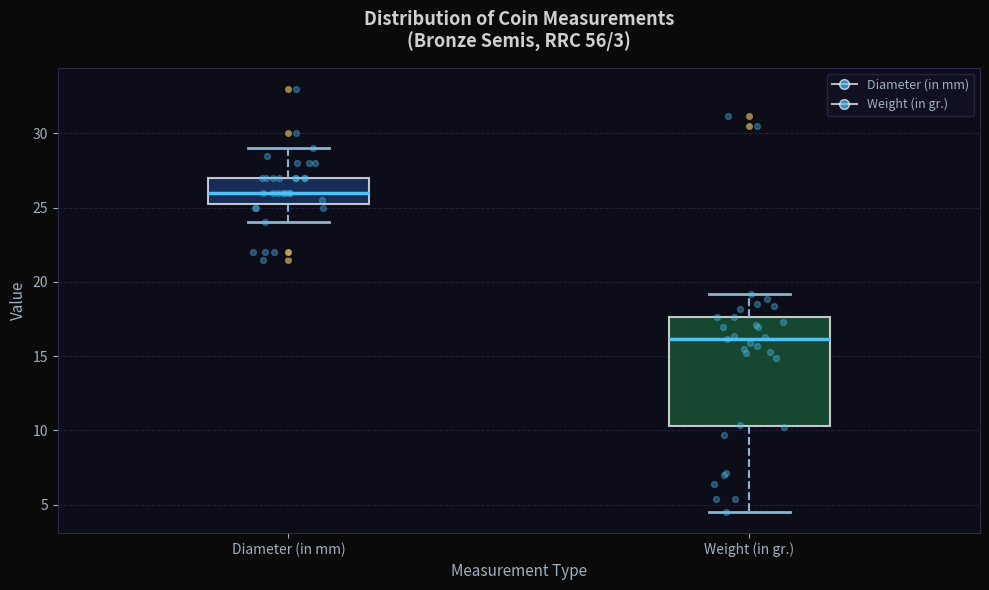

Reading left to right, transcribe this box plot: for each box, give where its median line is, the range the box spans, and where its two whiskers end, as read against the y-axis. The values are not printed on the chart, so give them approximately, as read against the axis.

Diameter (in mm): median 26.0, box 25.5 to 27.0, whiskers 24.0 to 29.0
Weight (in gr.): median 16.0, box 10.5 to 17.5, whiskers 4.5 to 19.0